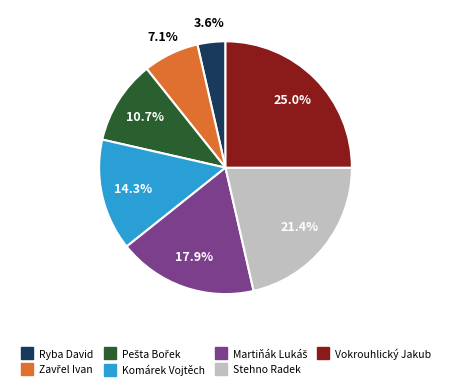

Count the number of slices in the pie.

7